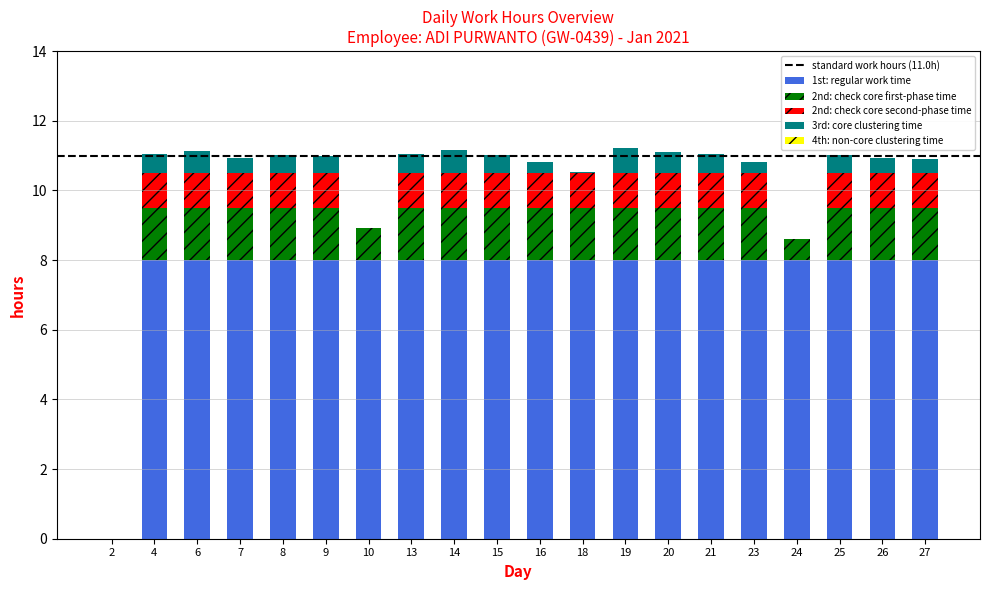

What is the total value across all series at 9?

11.0